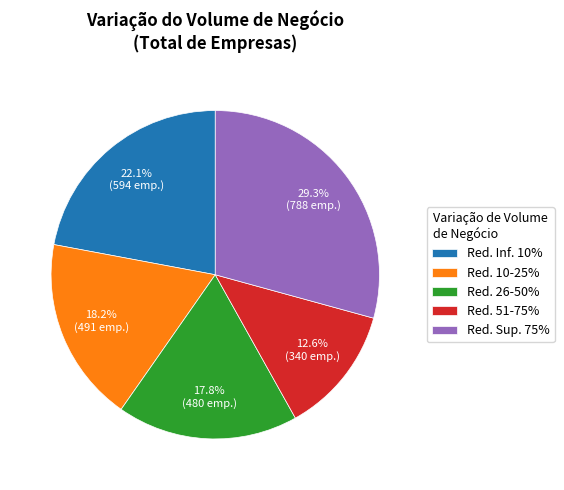

Approximately how many times larger is the value at Red. Inf. 10% compared to Red. 26-50%?

1.2